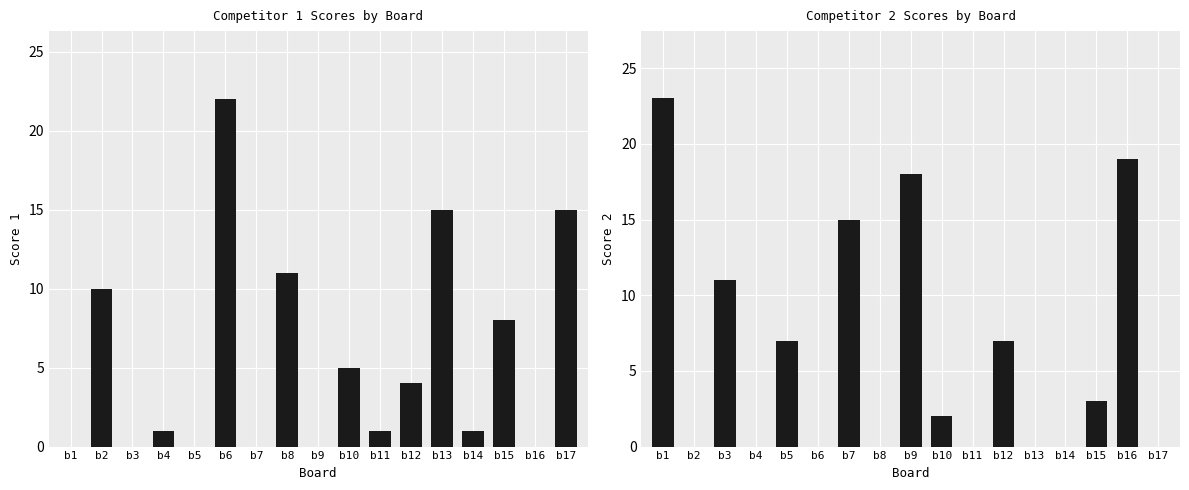

Does the chart contain any negative values?

No